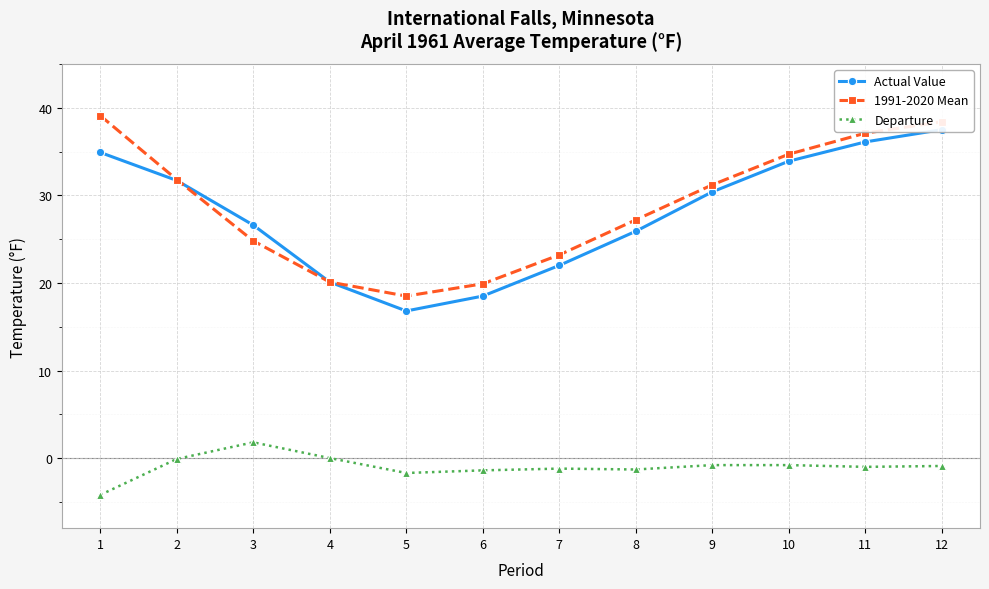

What is the sum of the 1991-2020 Mean values at 5 and 8?

45.7